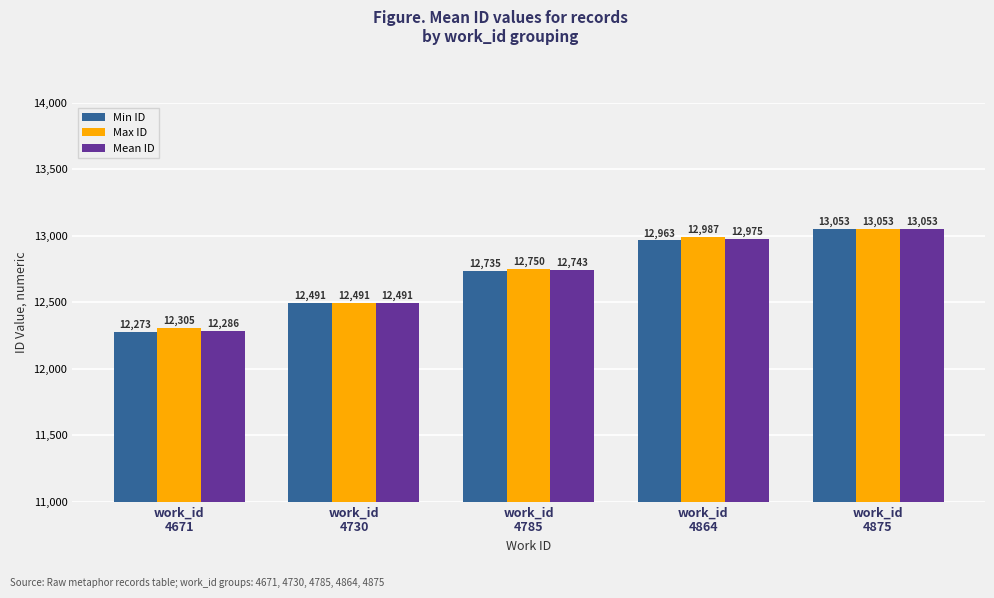

What is the difference between the Min ID values at work_id
4864 and work_id
4671?

690